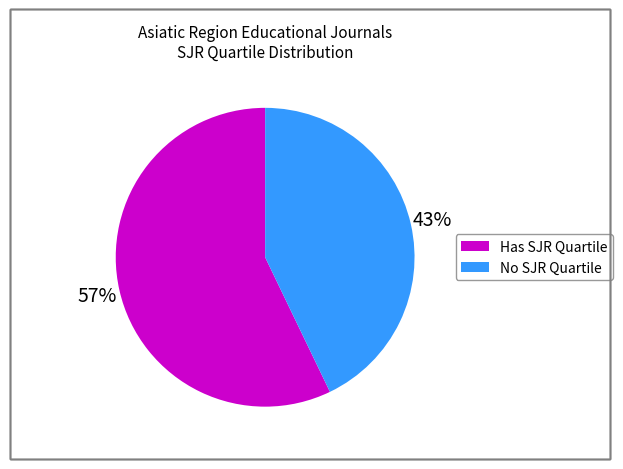

To the nearest percent, what is the difference between the largest and smallest slice percentages?

14%